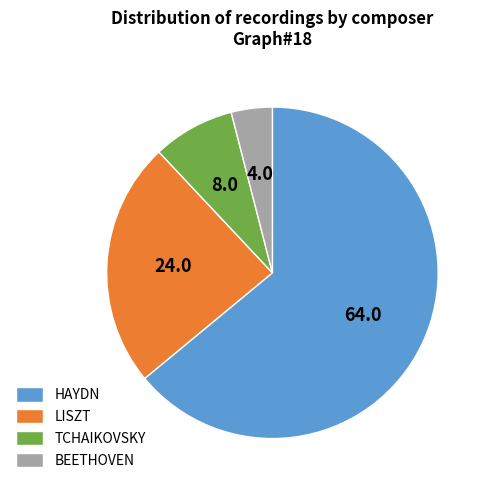

What is the ratio of the value at HAYDN to the value at LISZT?

2.7